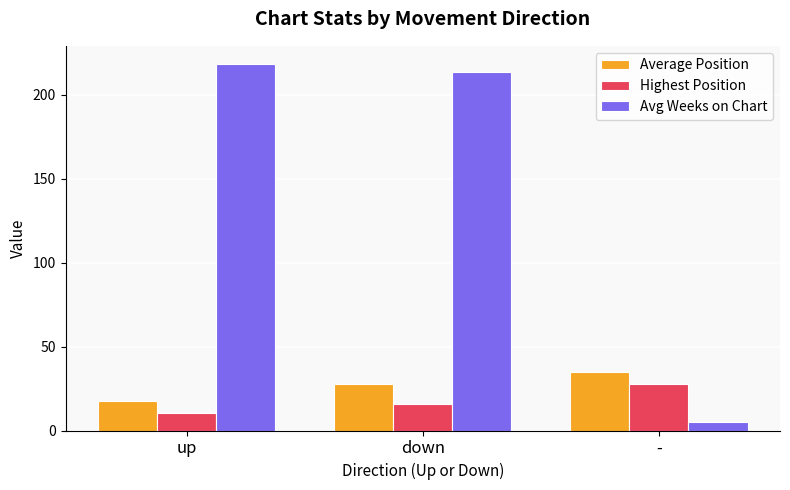

What is the label of the 3rd bar from the left?

-